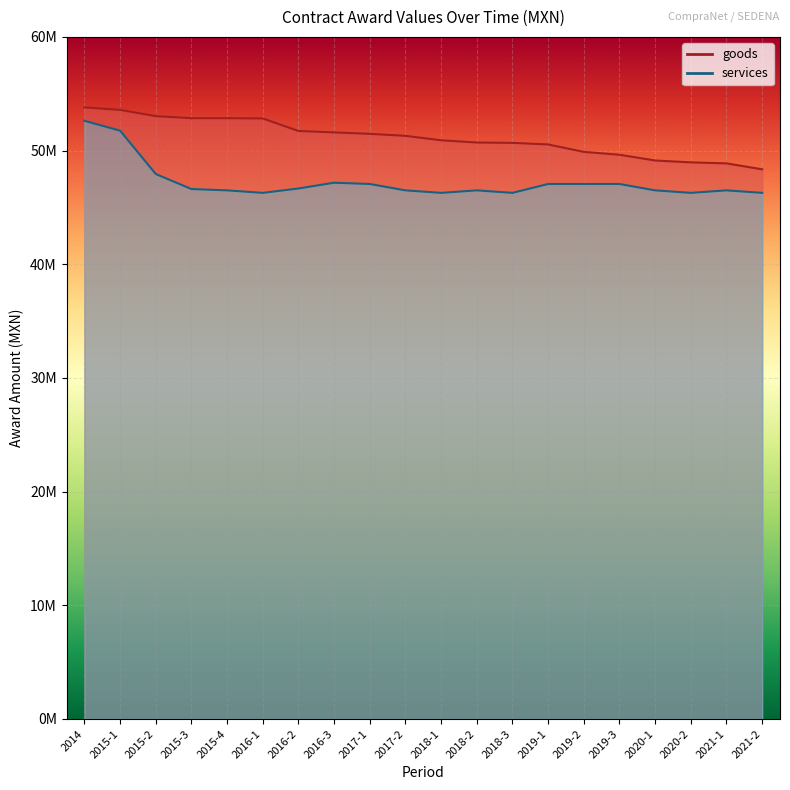

What is the approximate value of services at 2015-4?

46500000